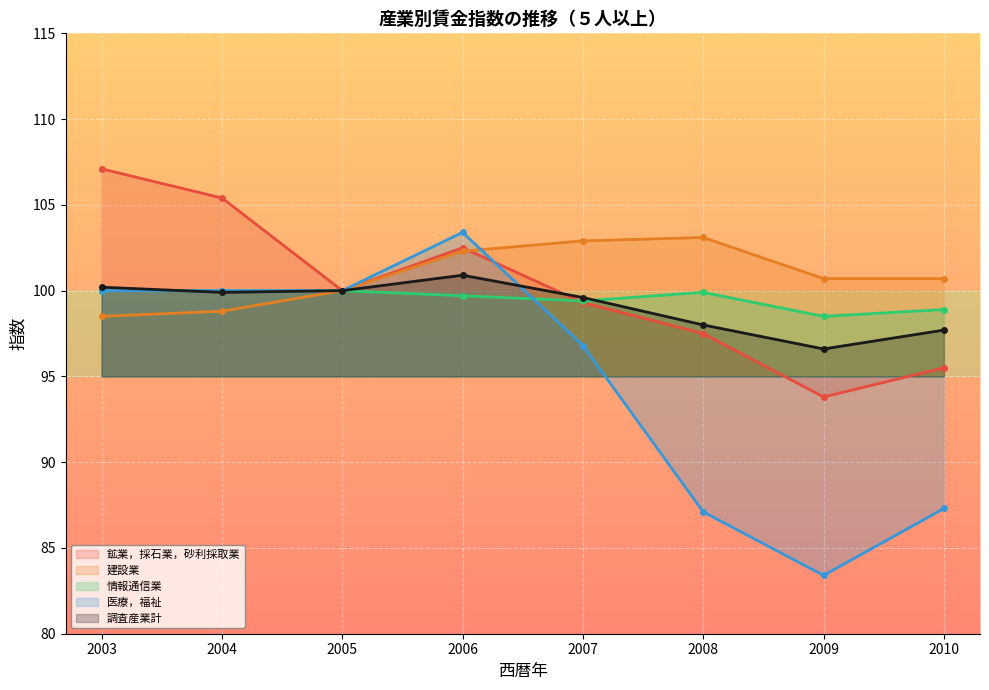

What is the sum of the 建設業 values at 2010 and 2008?

203.8